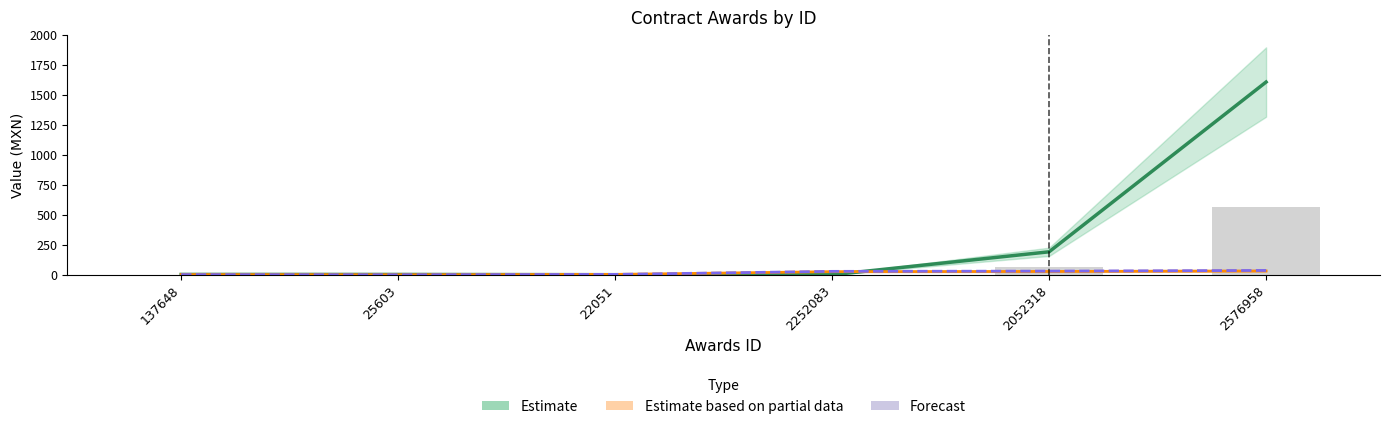

What is the difference between the maximum and minimum values in the Estimate based on partial data series?

31.5